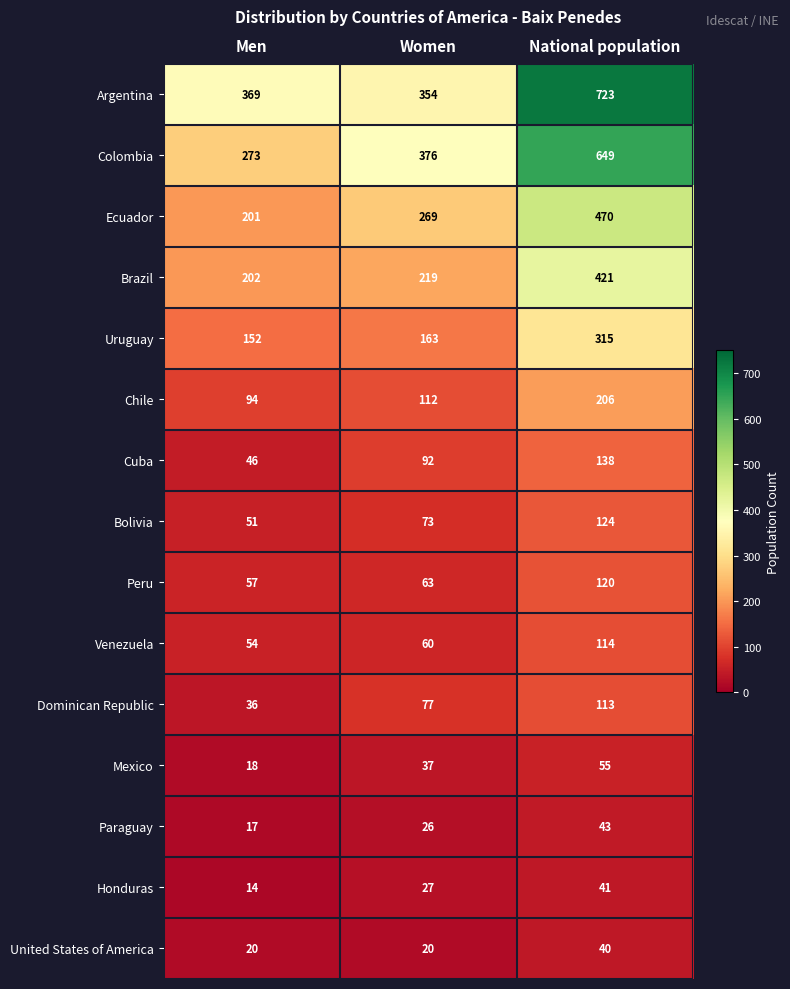

What is the average value of the Brazil series?

281